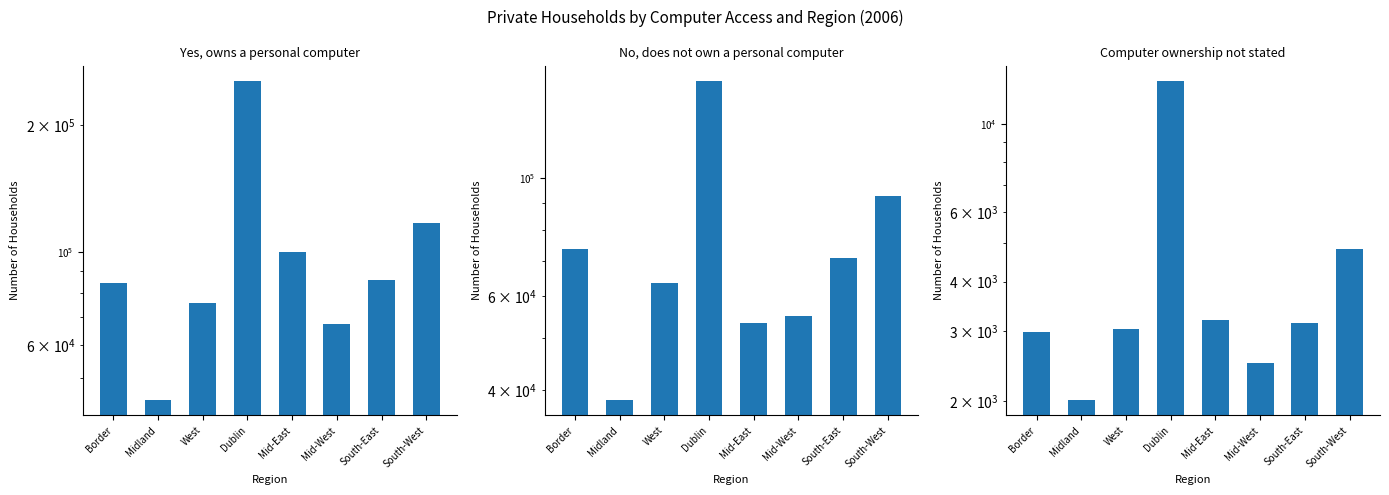

Read the Computer ownership not stated value at Mid-West, to the nearest 100.

2500